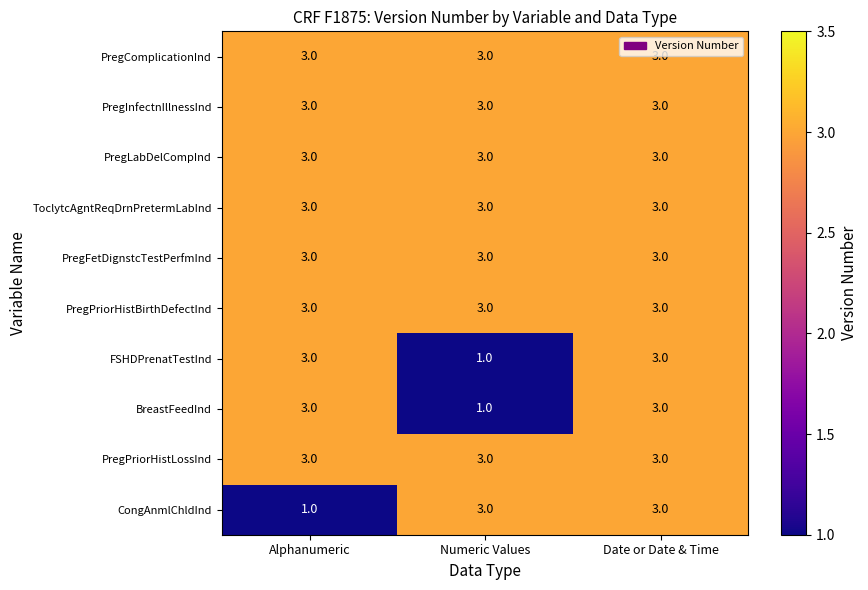

The FSHDPrenatTestInd series shows 1 at Alphanumeric. True or false?

False